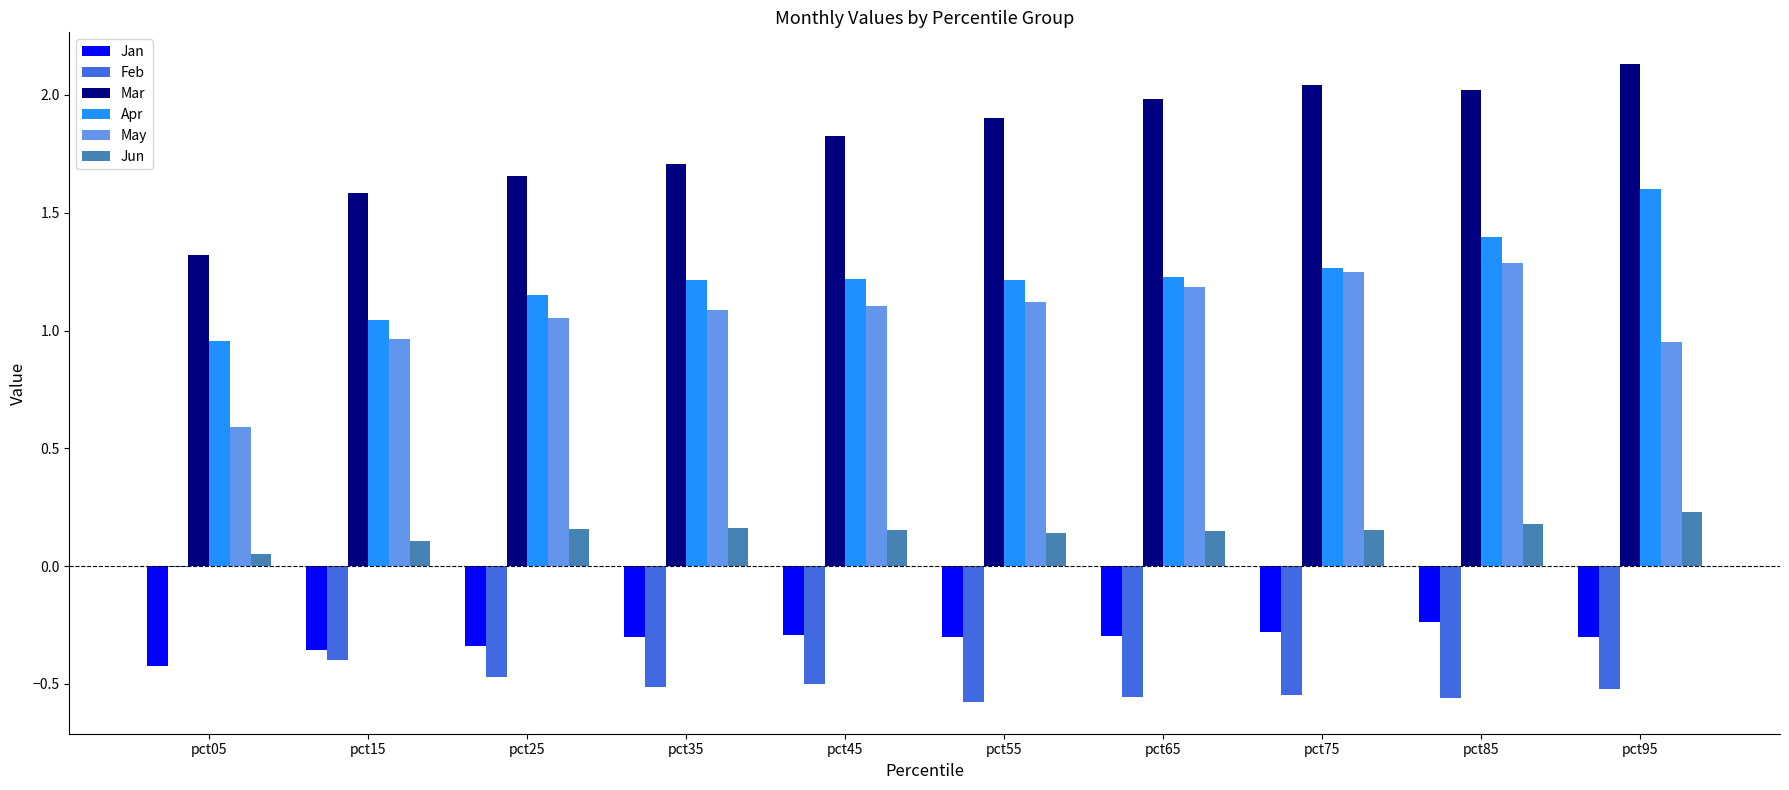

Which series has the largest total across all categories?

Mar